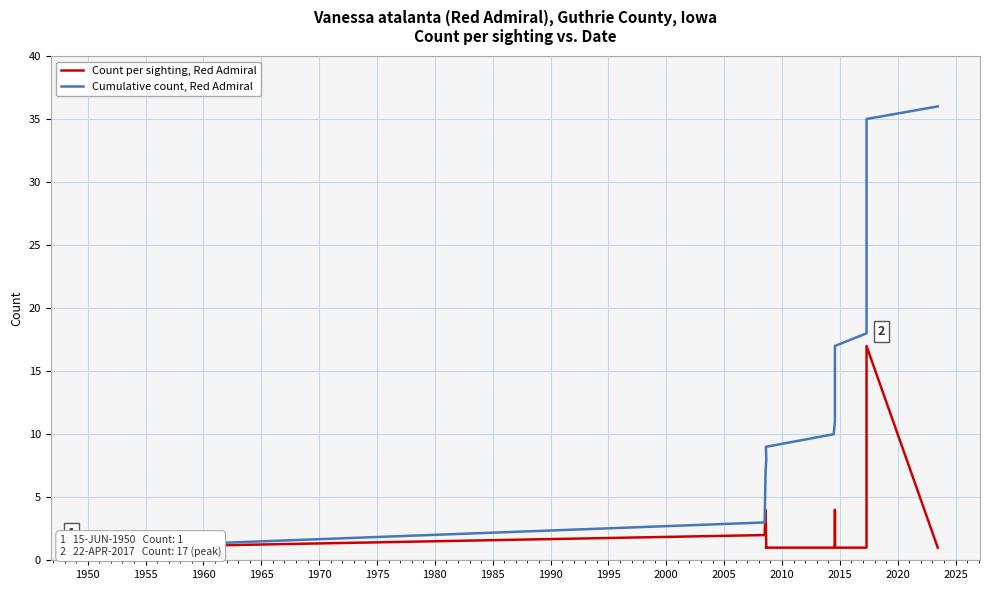

Reading left to right, list all the values displayed in this chart.

Count per sighting, Red Admiral: 1	2	4	1	1	1	1	4	1	1	1	17	1
Cumulative count, Red Admiral: 1	3	7	8	9	10	11	15	16	17	18	35	36